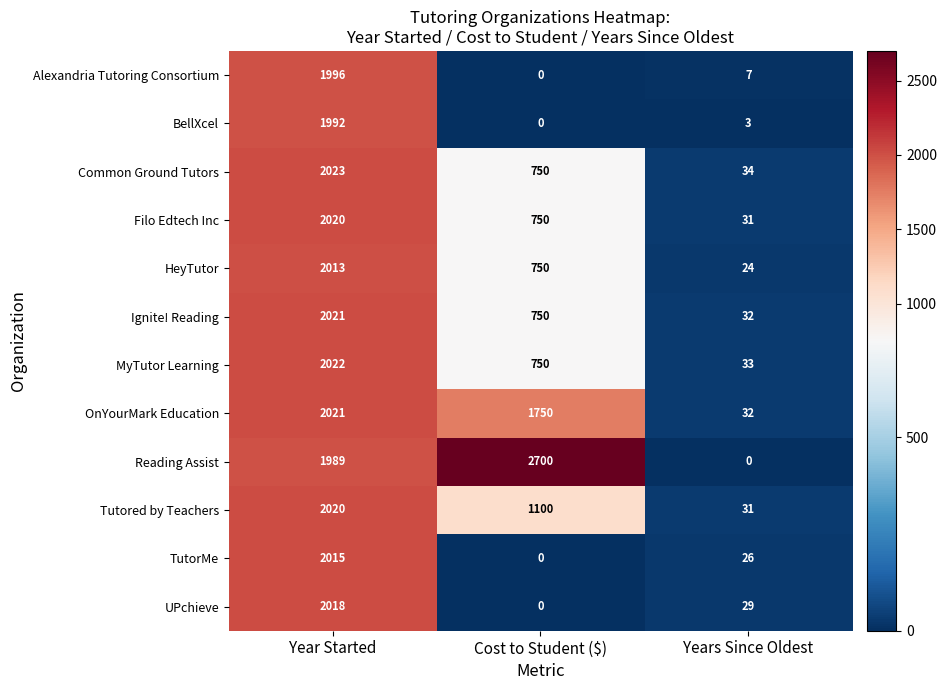

Count the MyTutor Learning values in the range 33 to 2022.

3